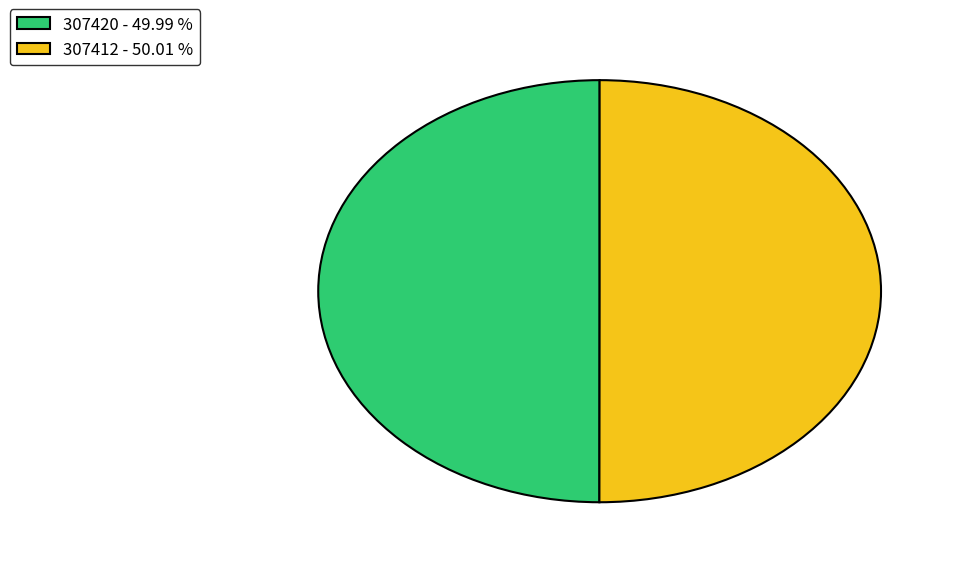

Combined, do 307420 - 49.99 % and 307412 - 50.01 % account for over 50%?

Yes